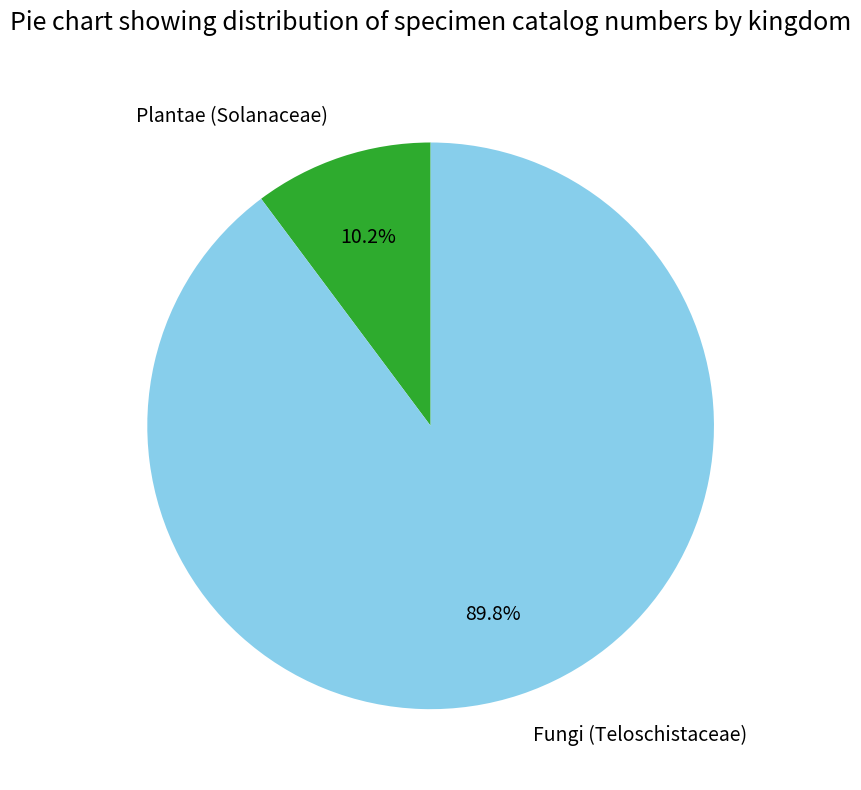

Rank the categories by value from highest to lowest.

Fungi (Teloschistaceae), Plantae (Solanaceae)